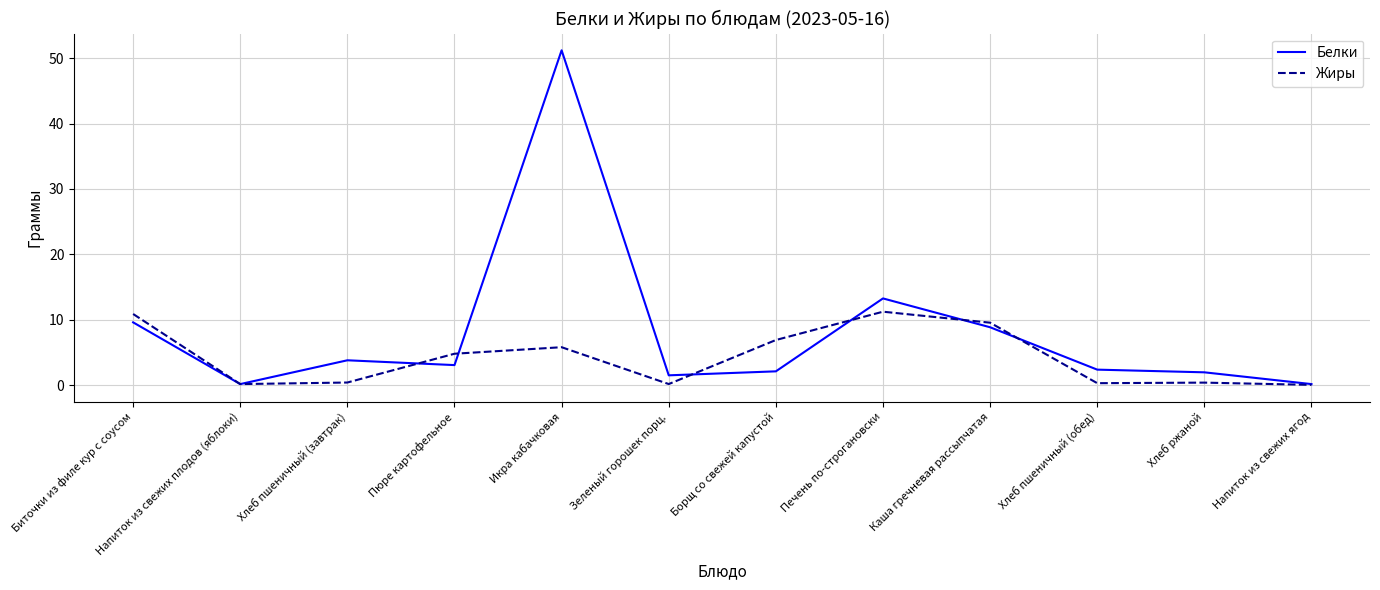

Where does the Жиры series first go above 4?

Биточки из филе кур с соусом